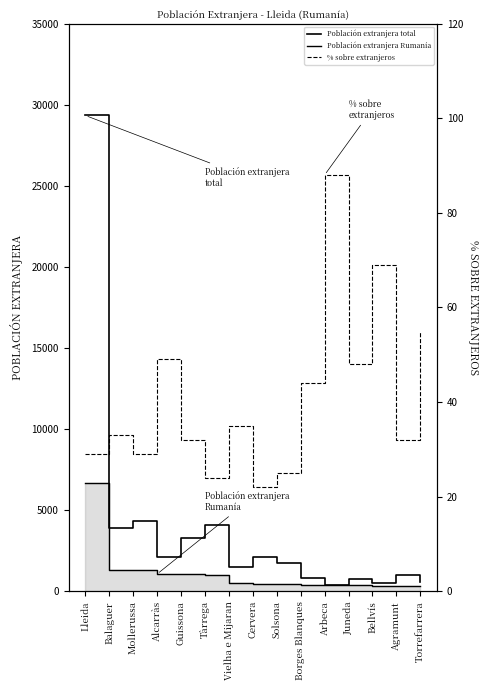

What is the sum of the % sobre extranjeros values at Mollerussa and Tàrrega?

53